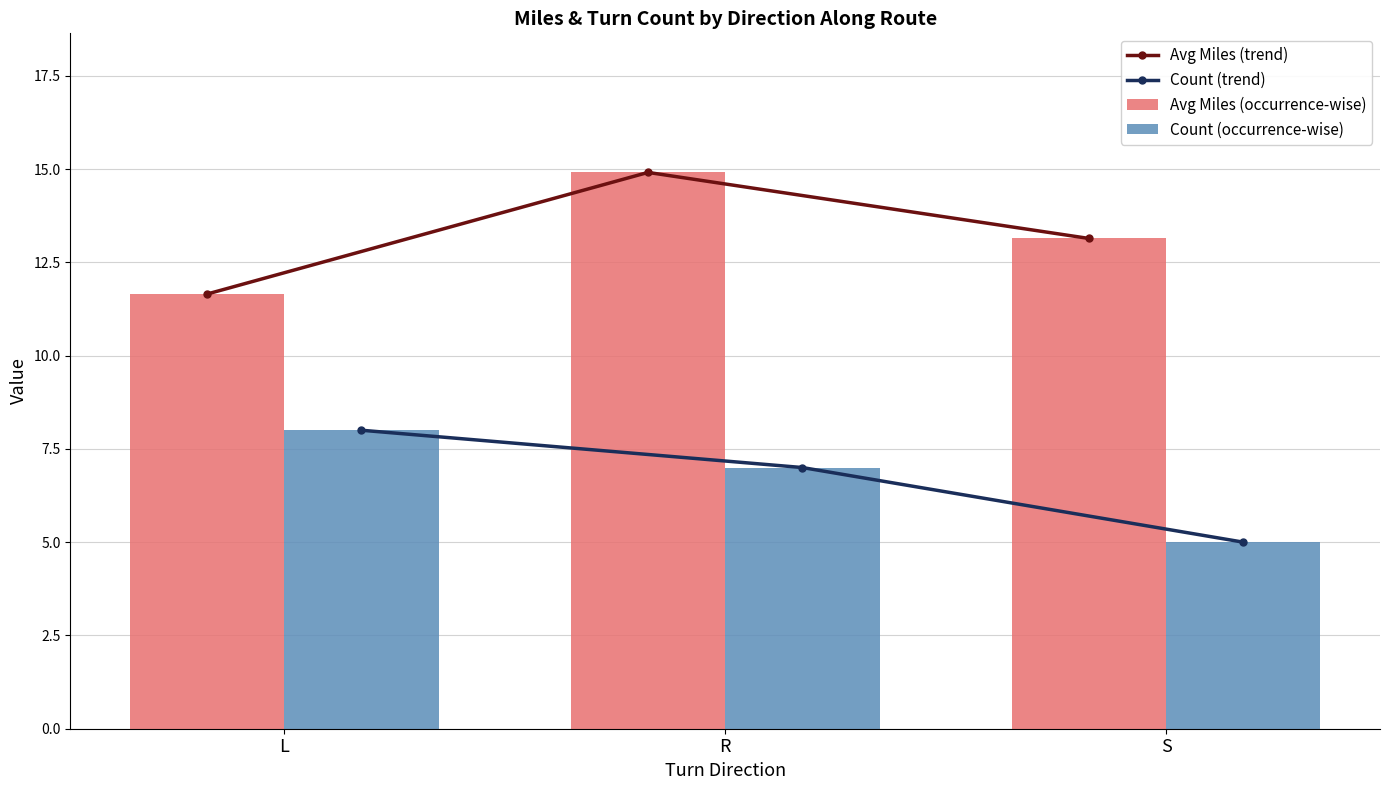

Which series has the largest range (max minus min)?

Avg Miles (trend)